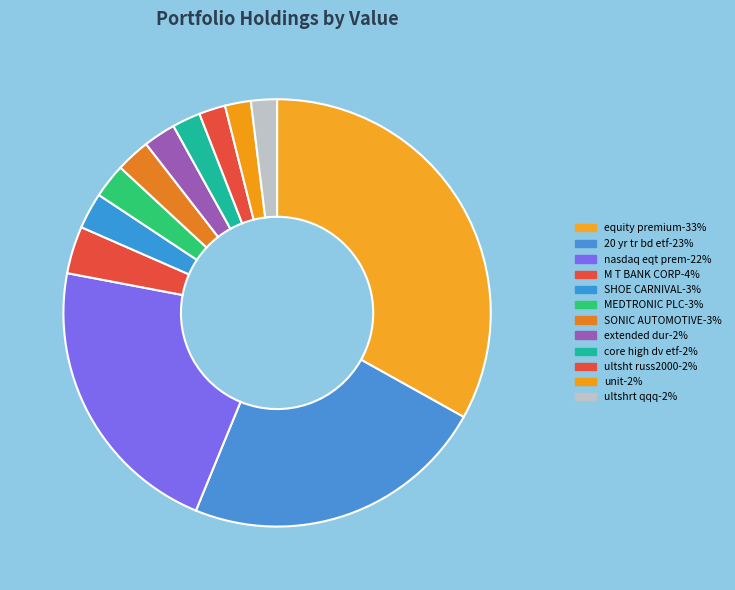

Which slice is the largest?

equity premium